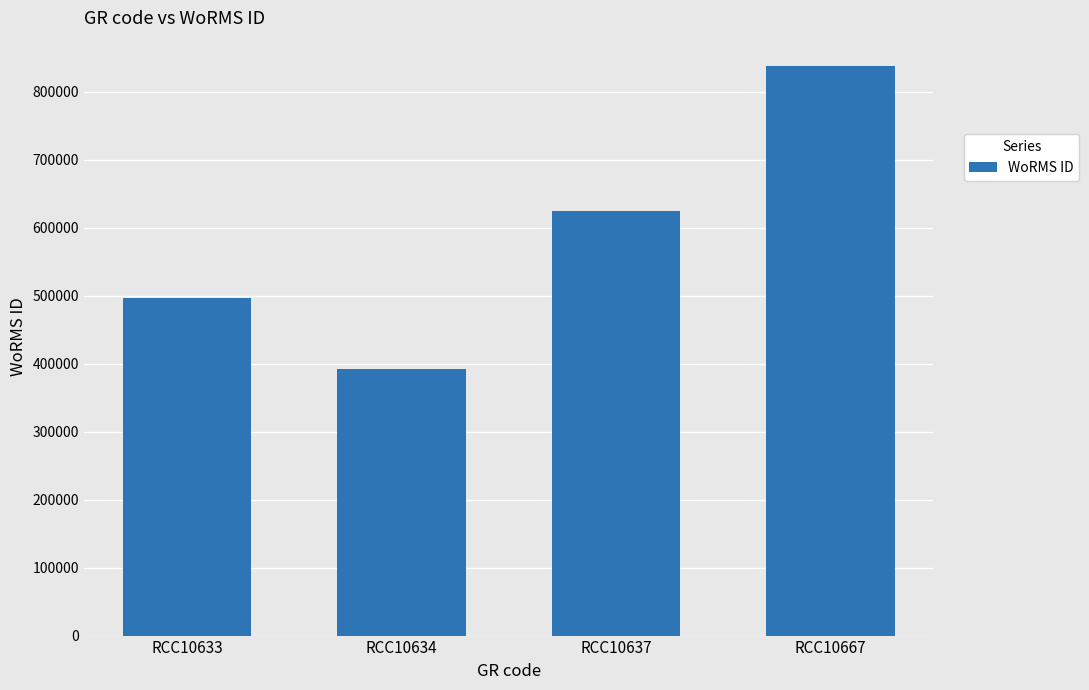

Count the number of categories in the chart.

4